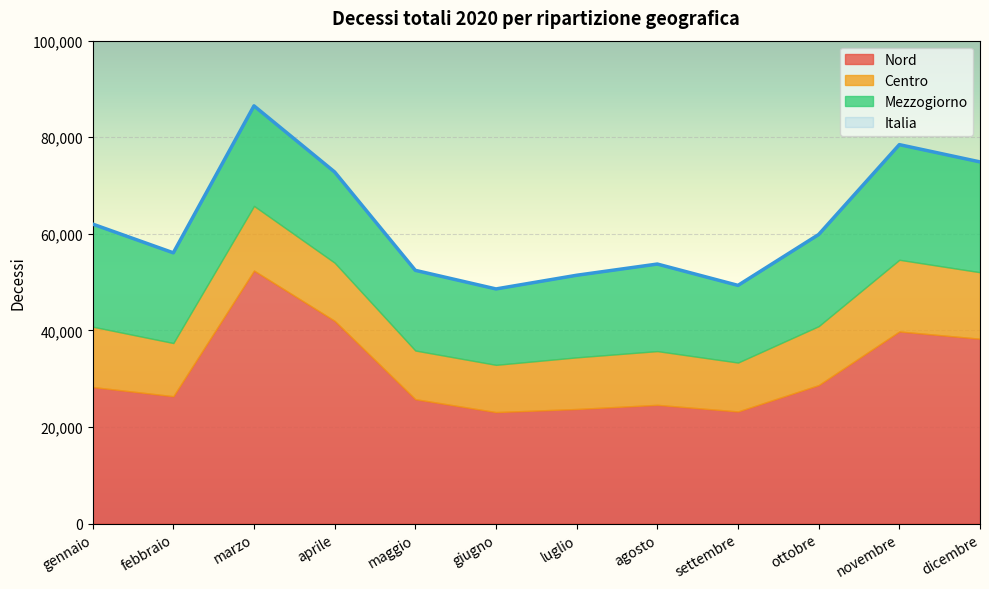

Which category has the highest value across all series?

marzo